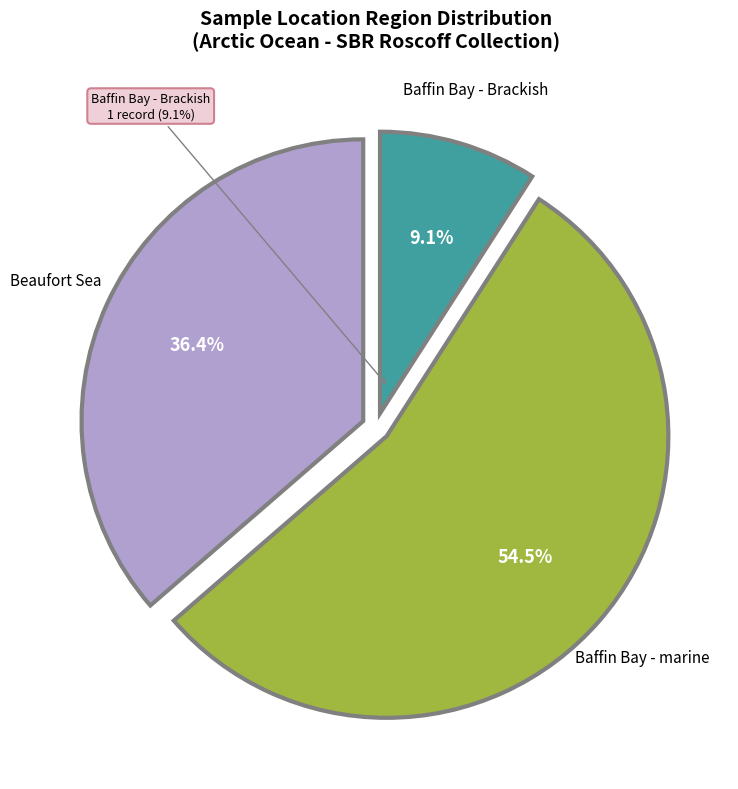

Is RCC2041 the majority of the pie?

No